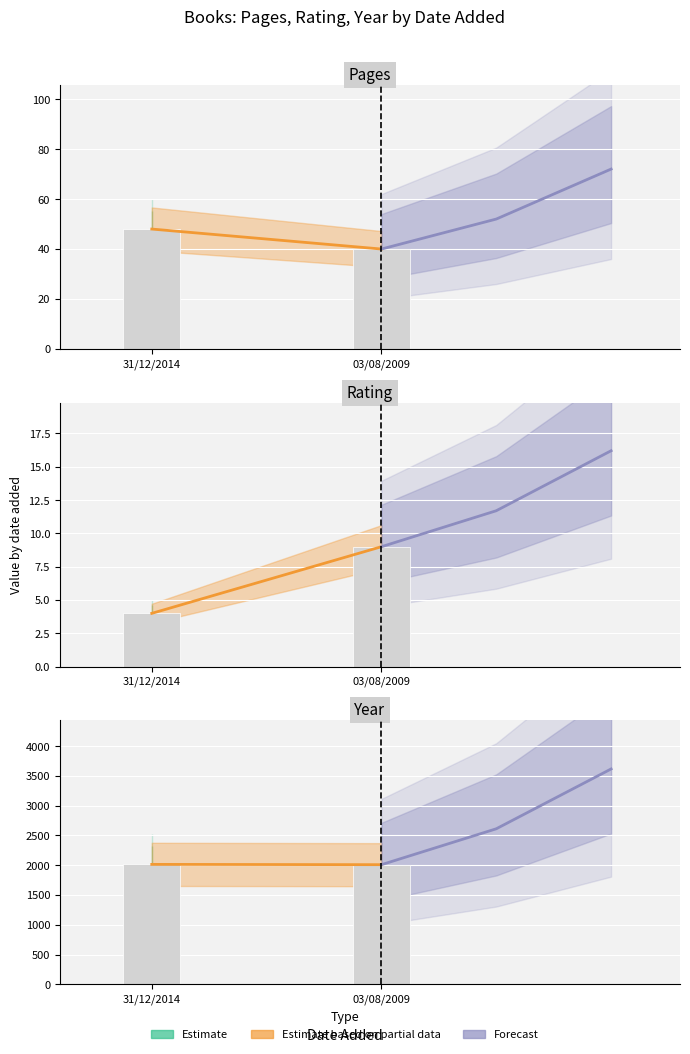

What value does the rating series have at 03/08/2009?

9